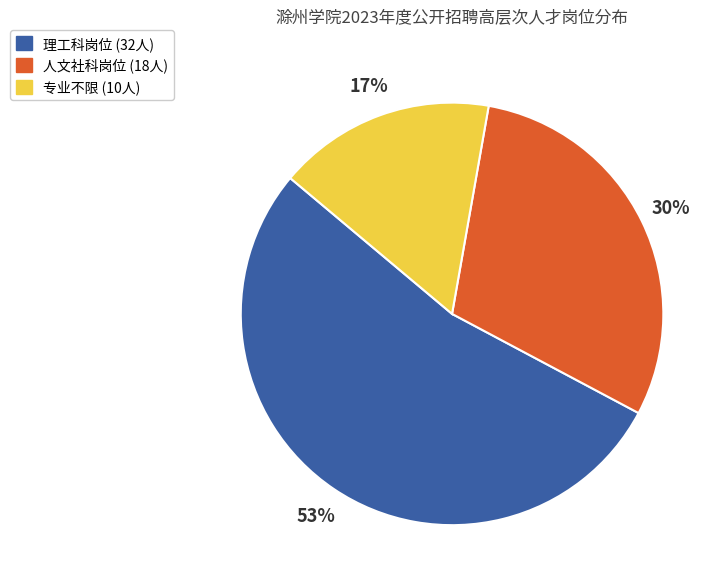

Is there a majority slice in this chart?

Yes